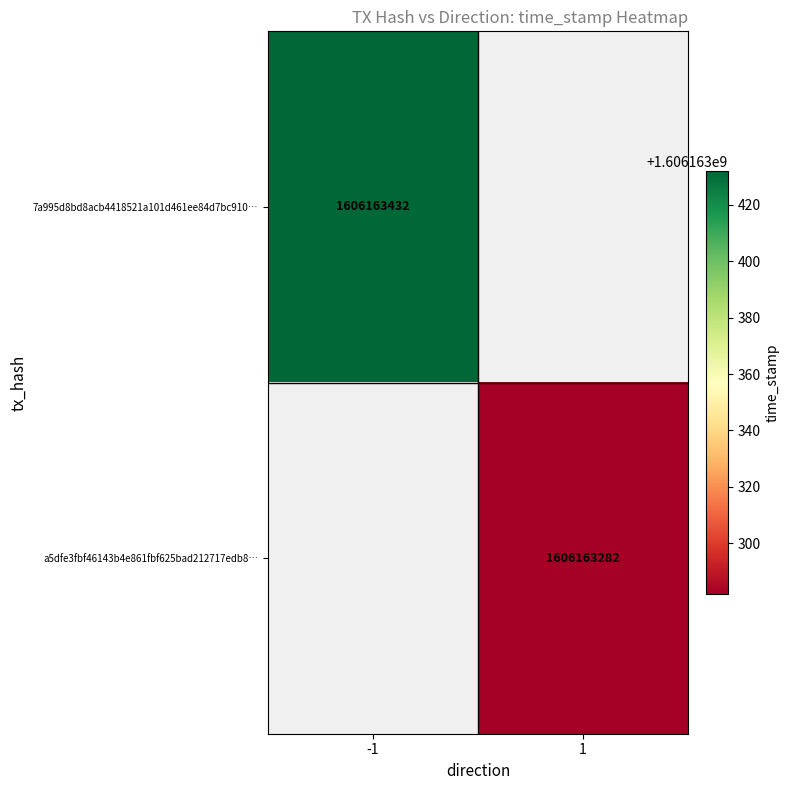

Rank the series by their average value, from lowest to highest.

a5dfe3fbf46143b4e861fbf625bad212717edb8, 7a995d8bd8acb4418521a101d461ee84d7bc910